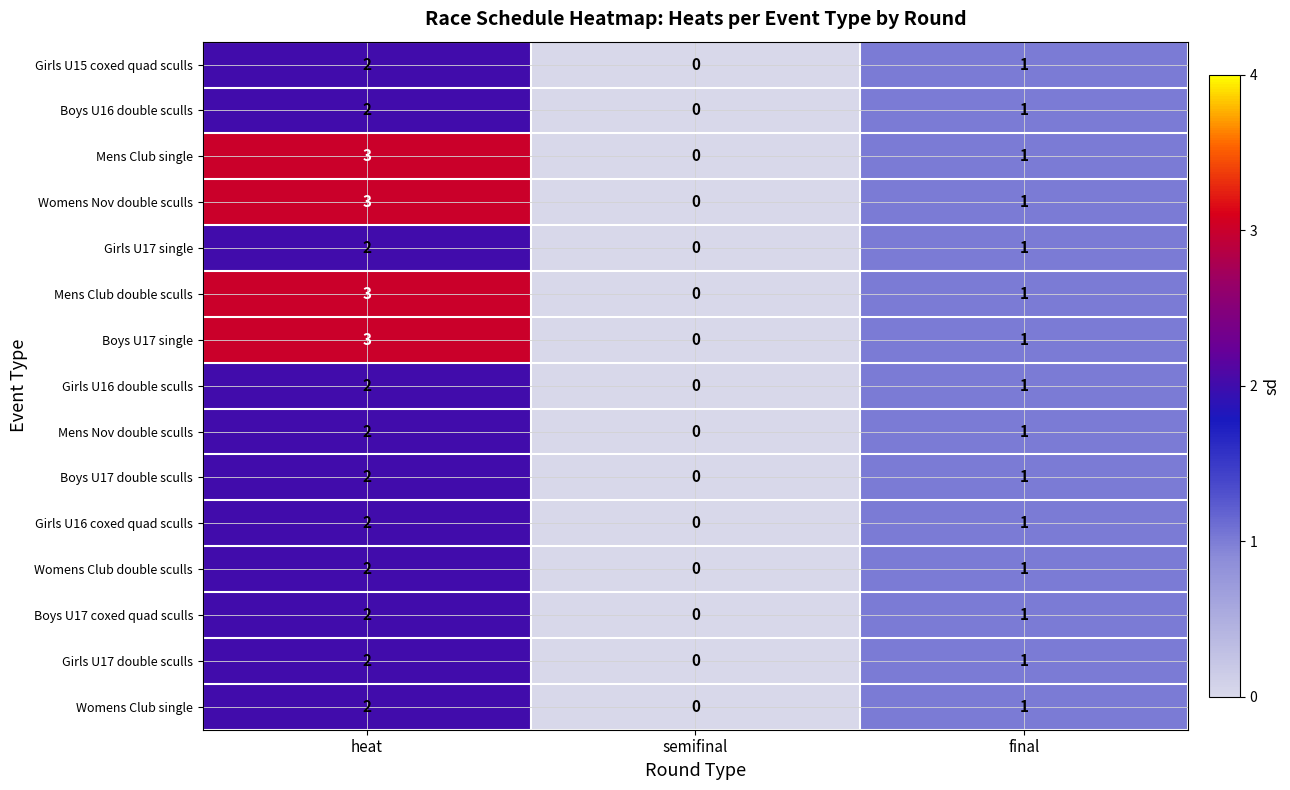

At which category is the sum across all series the highest?

heat